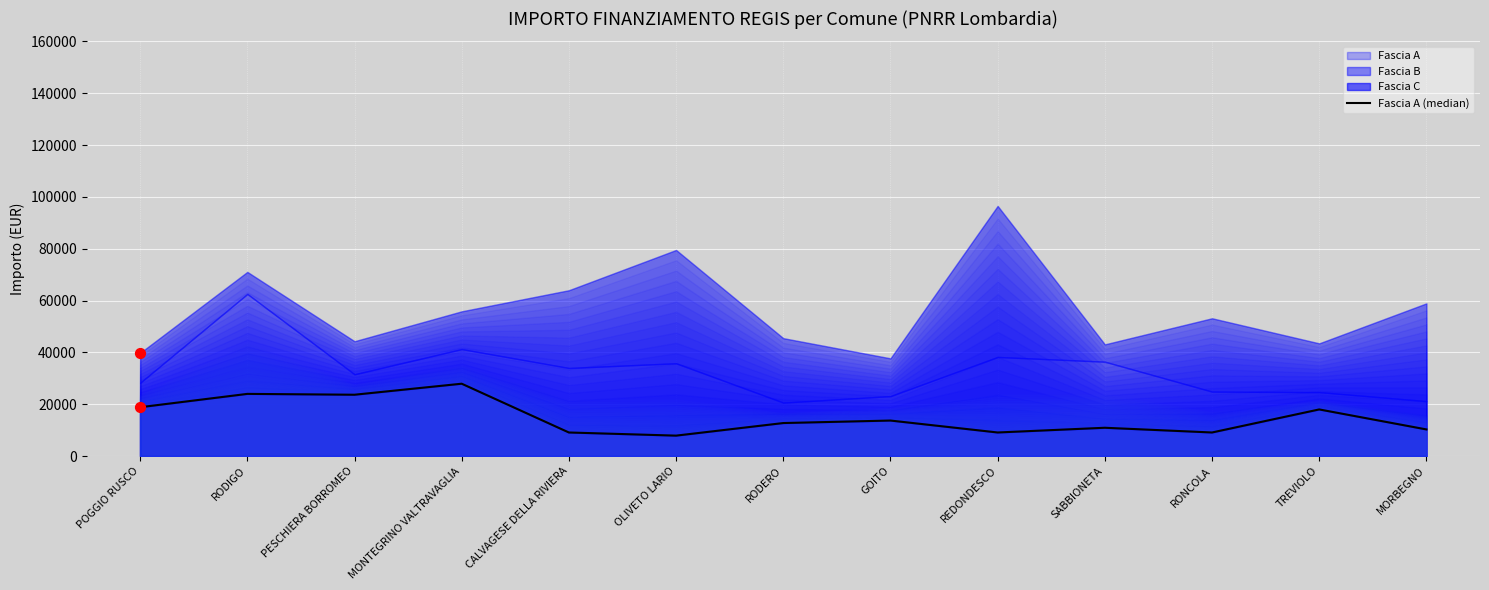

What is the change in value from PESCHIERA BORROMEO to RONCOLA?

-14568